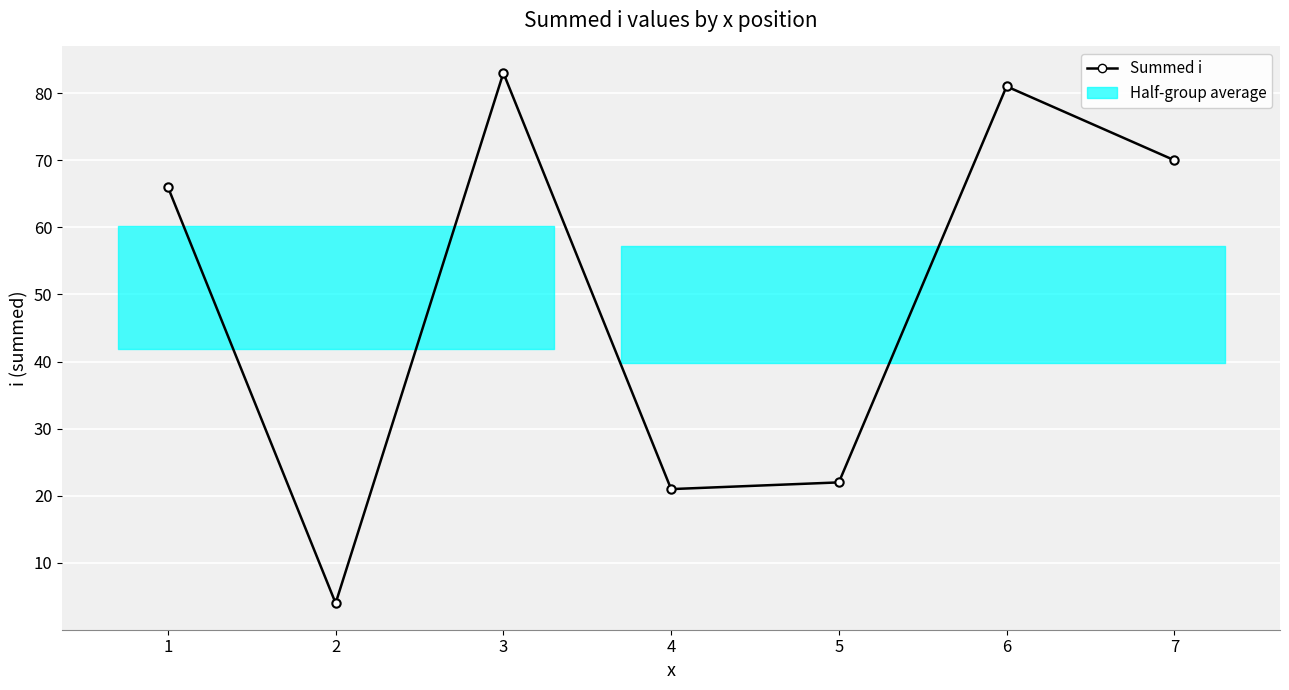

Which has a higher value, 4 or 5?

5